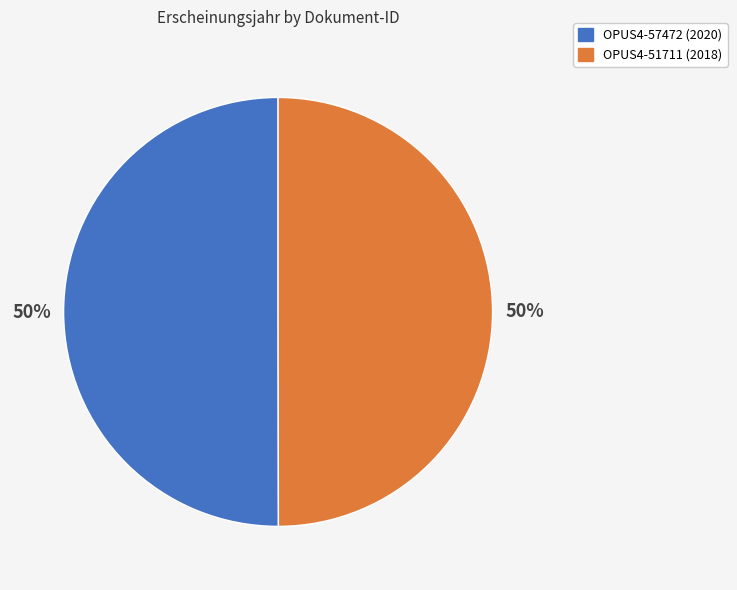

To the nearest percent, what is the average slice percentage?

50%